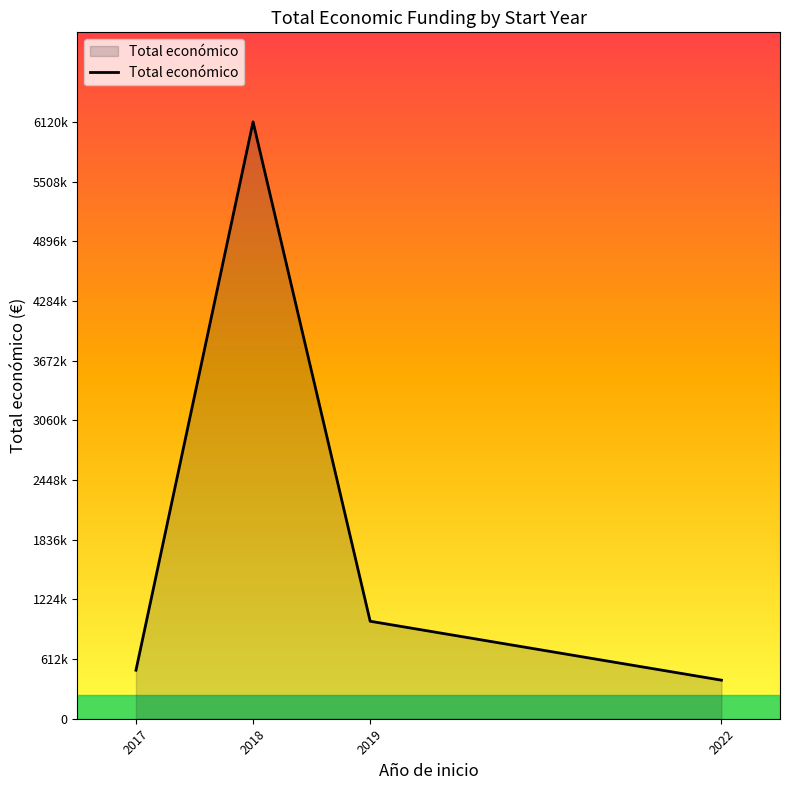

What is the value of the 3rd point from the left?

999669